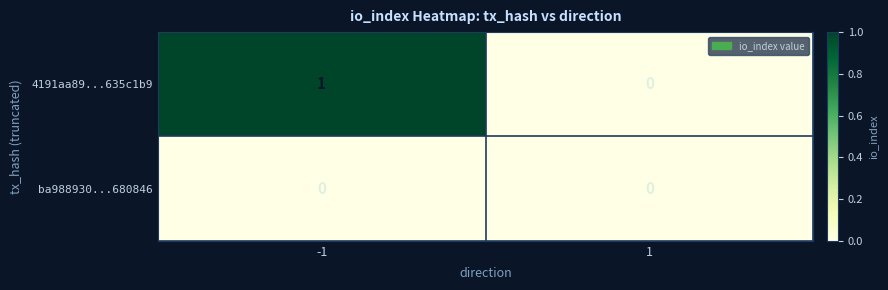

Which series has the widest spread of values?

4191aa89...635c1b9